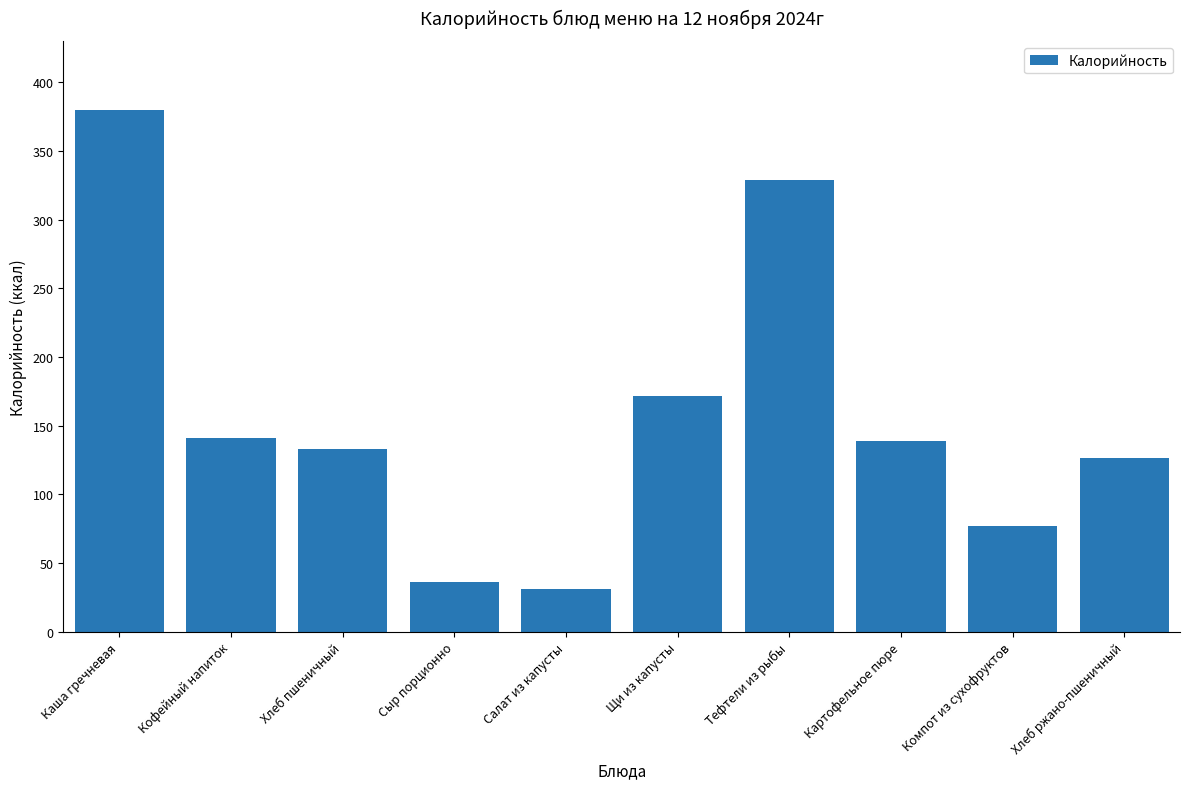

What position from the right is Тефтели из рыбы?

4